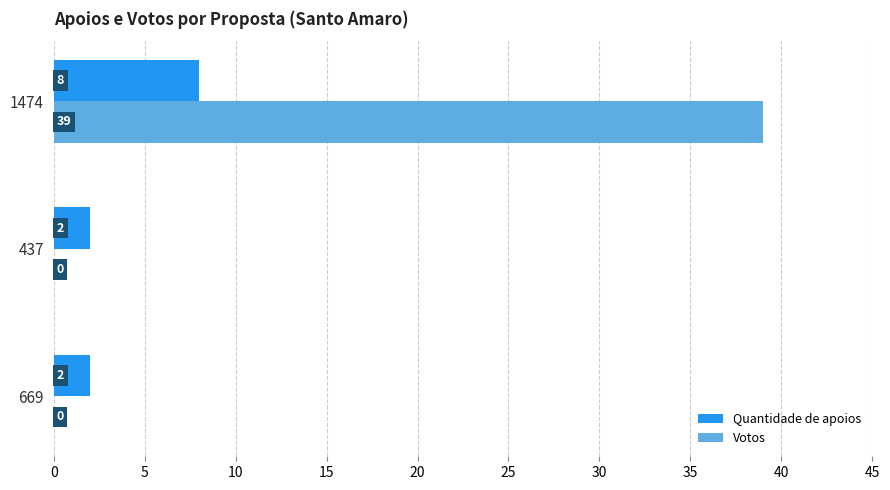

Count the number of data series in this chart.

2